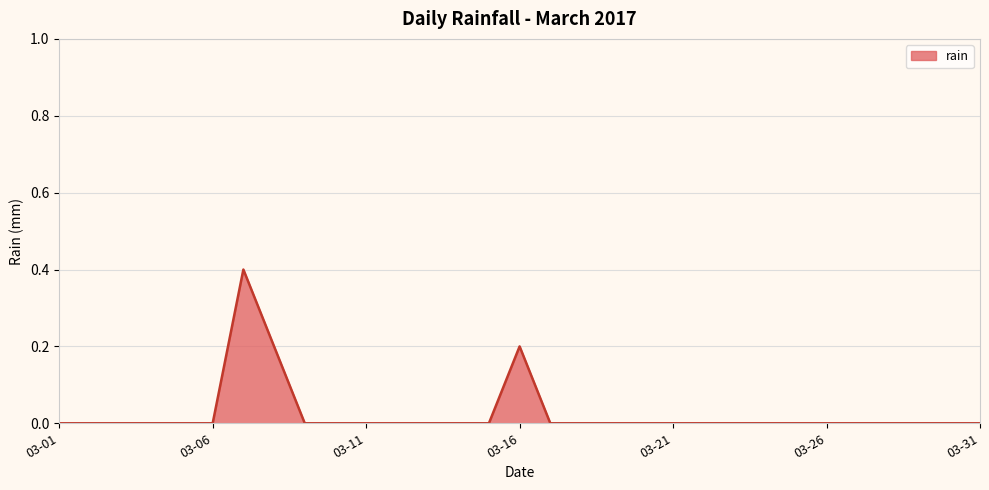

What is the greatest value displayed?

0.4